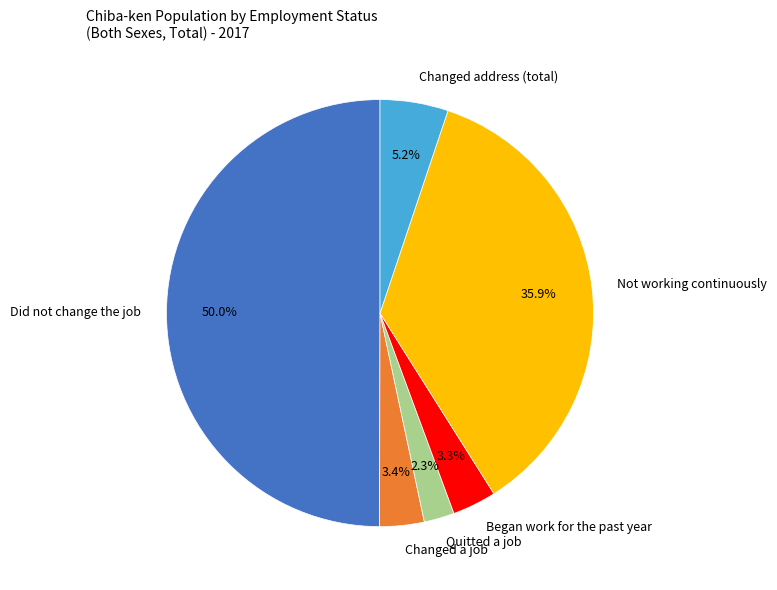

Which category has the smallest portion of the pie?

Quitted a job